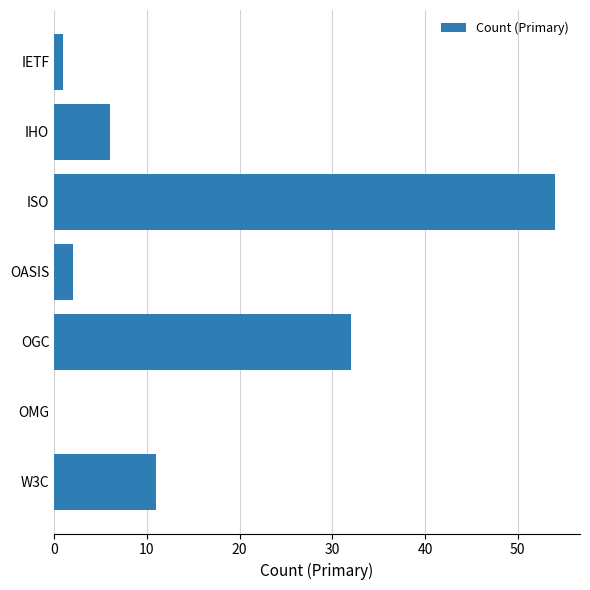

What is the sum of all values?

106